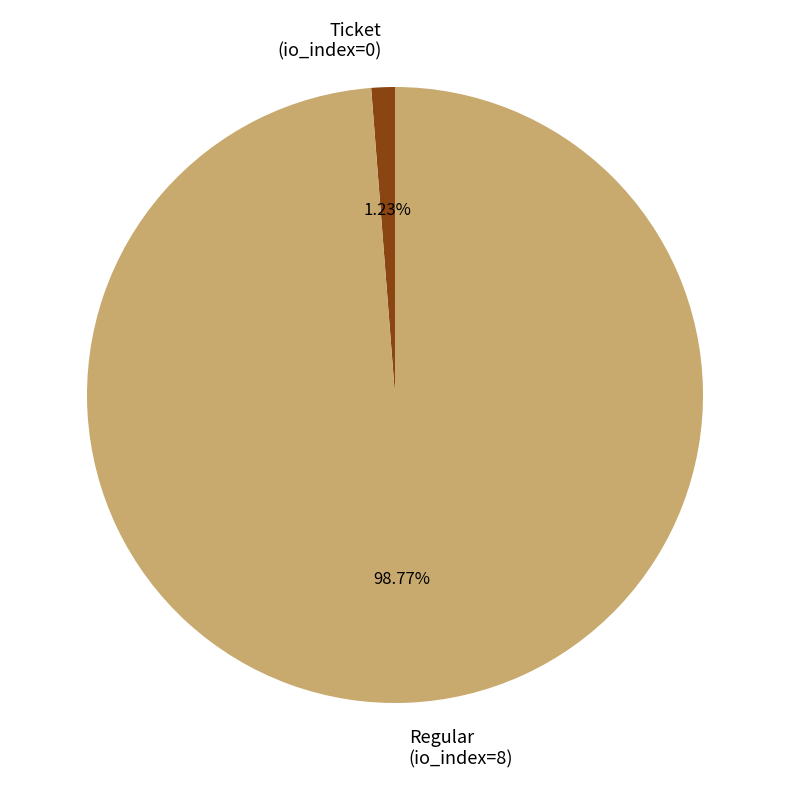

Count the number of slices in the pie.

2